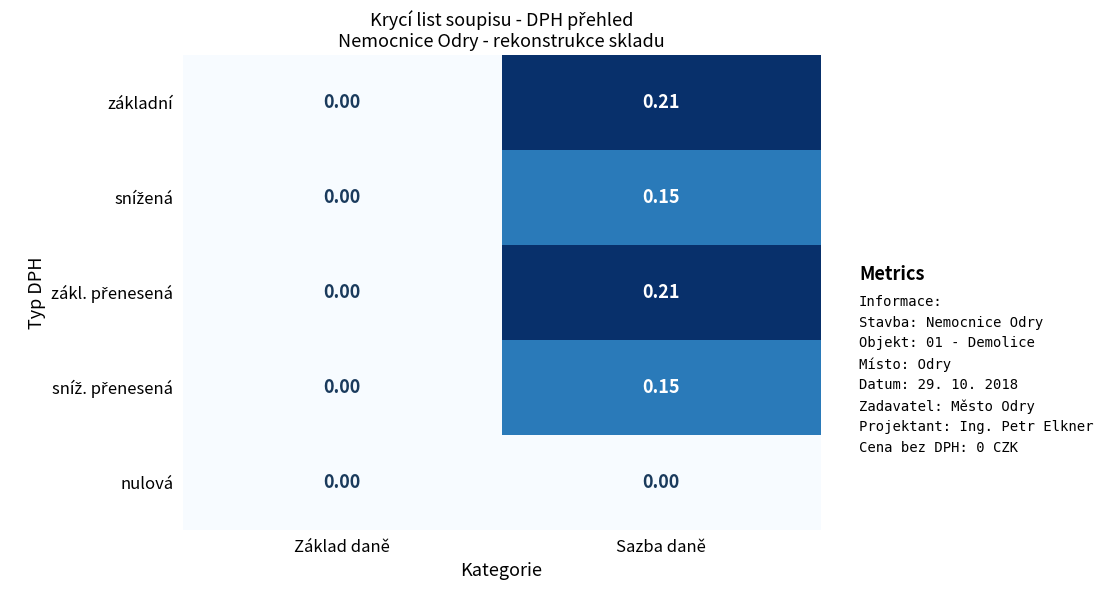

At which label does základní reach its peak?

Sazba daně